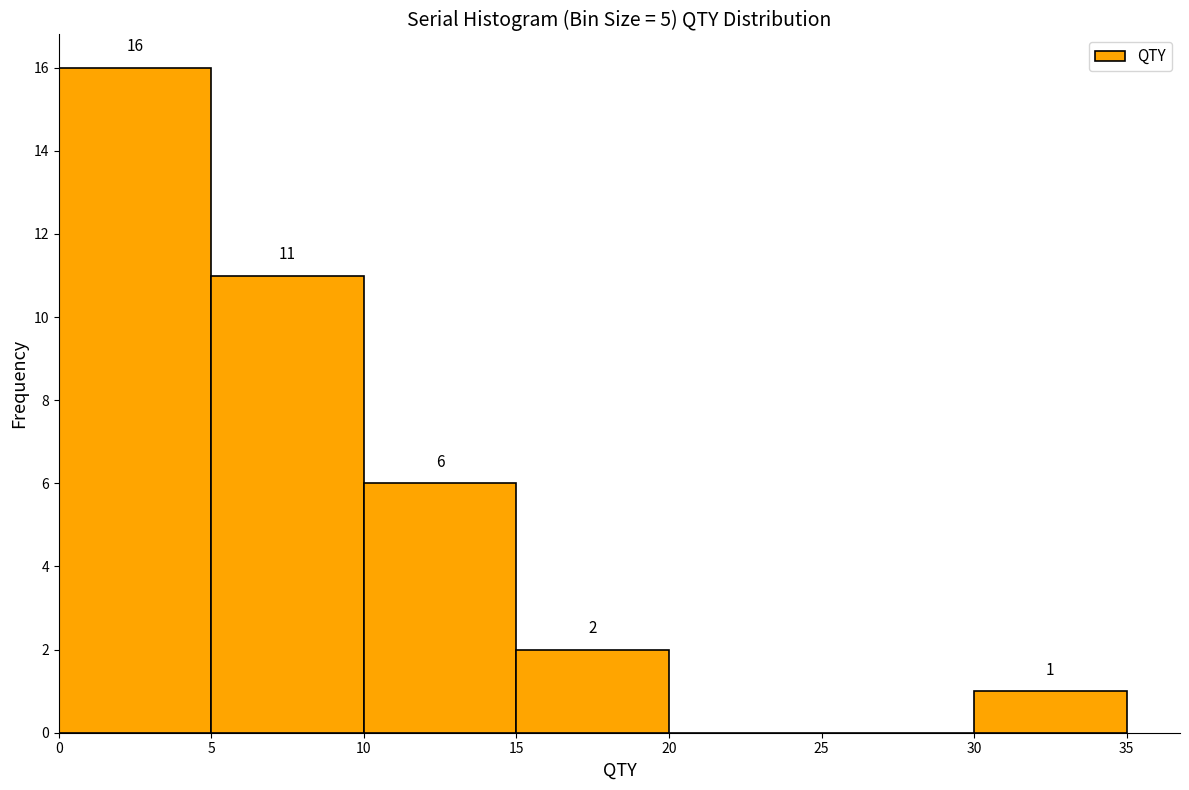

Over which range of the x-axis is the bar tallest?

0 to 5